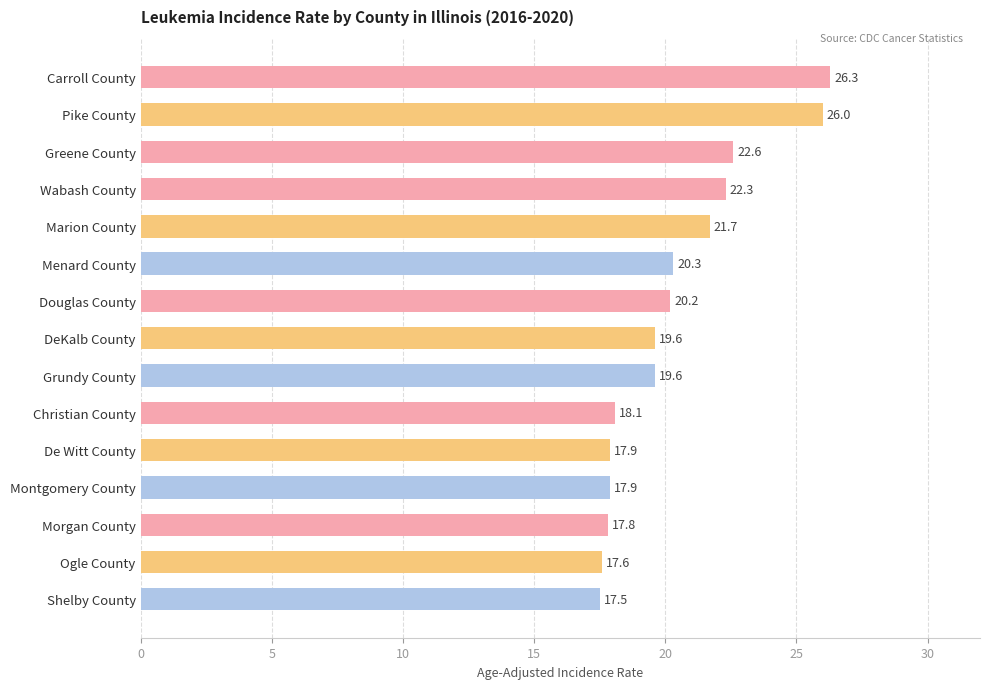

What is the difference between the maximum and second lowest values?

8.7